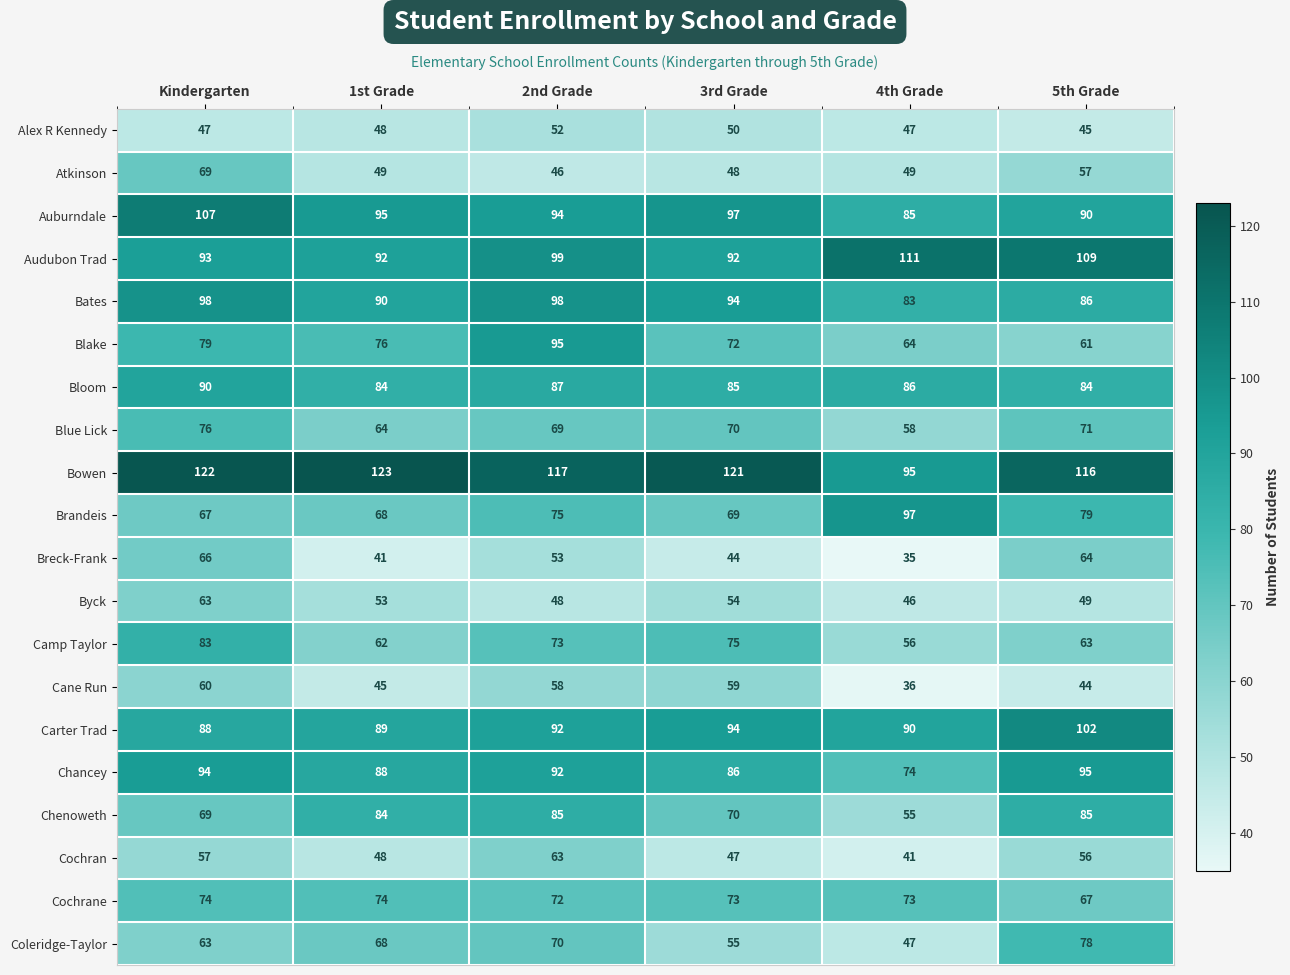

Read the Cochran value at Kindergarten, to the nearest 10.

60